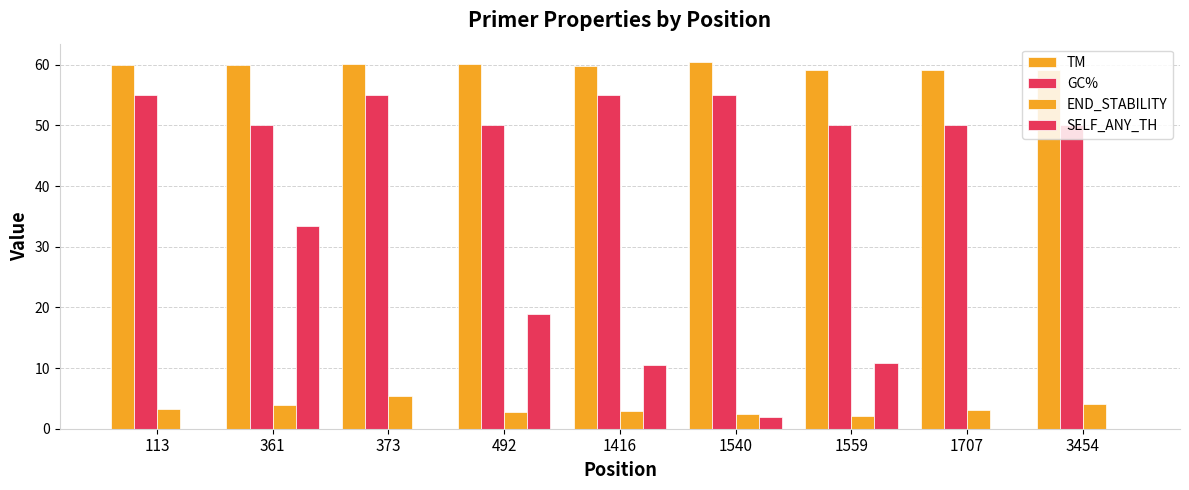

How many groups of bars are there?

9